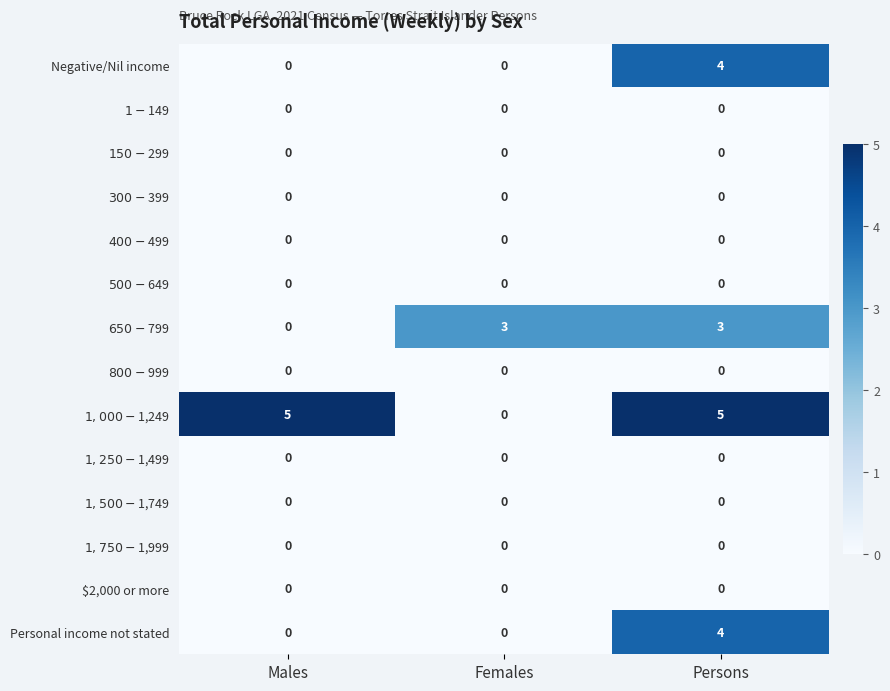

What is the total value across all series at Persons?

16